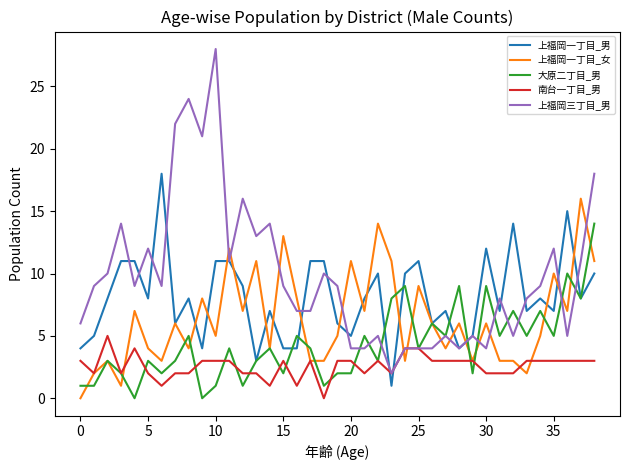

Reading left to right, list all the values displayed in this chart.

上福岡一丁目_男: 4	5	8	11	11	8	18	6	8	4	11	11	9	3	7	4	4	11	11	6	5	8	10	1	10	11	6	7	4	5	12	7	14	7	8	7	15	8	10
上福岡一丁目_女: 0	2	3	1	7	4	3	6	4	8	5	12	7	11	4	13	8	3	3	5	11	7	14	11	3	9	6	4	6	3	6	3	3	2	5	10	7	16	11
大原二丁目_男: 1	1	3	2	0	3	2	3	5	0	1	4	1	3	4	2	5	4	1	2	2	5	3	8	9	4	6	5	9	2	9	5	7	5	7	5	10	8	14
南台一丁目_男: 3	2	5	2	4	2	1	2	2	3	3	3	2	2	1	3	1	3	0	3	3	2	3	2	4	4	3	3	3	3	2	2	2	3	3	3	3	3	3
上福岡三丁目_男: 6	9	10	14	9	12	9	22	24	21	28	11	16	13	14	9	7	7	10	9	4	4	5	2	4	4	4	5	4	5	4	8	5	8	9	12	5	11	18